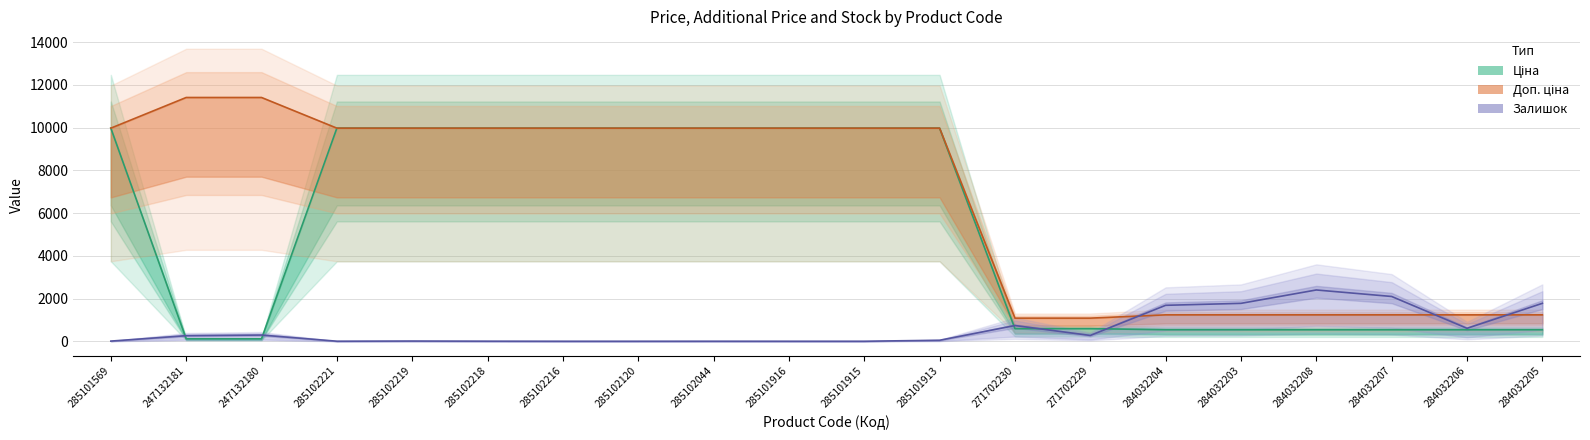

What is the total value across all series at 284032203?

3548.4